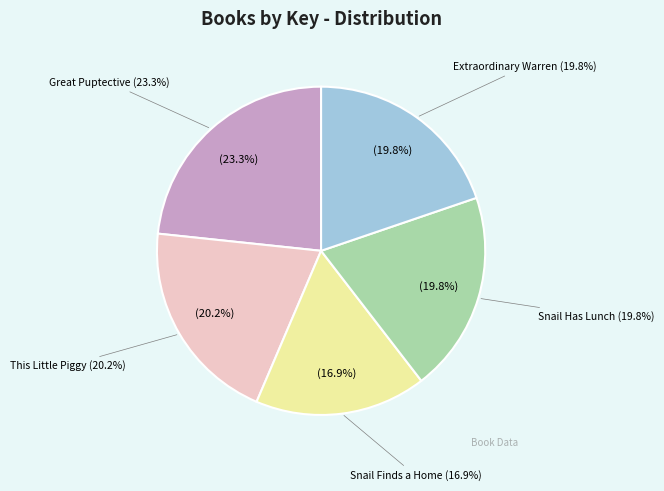

Is the sum of Great Puptective and Snail Finds a Home greater than half?

No